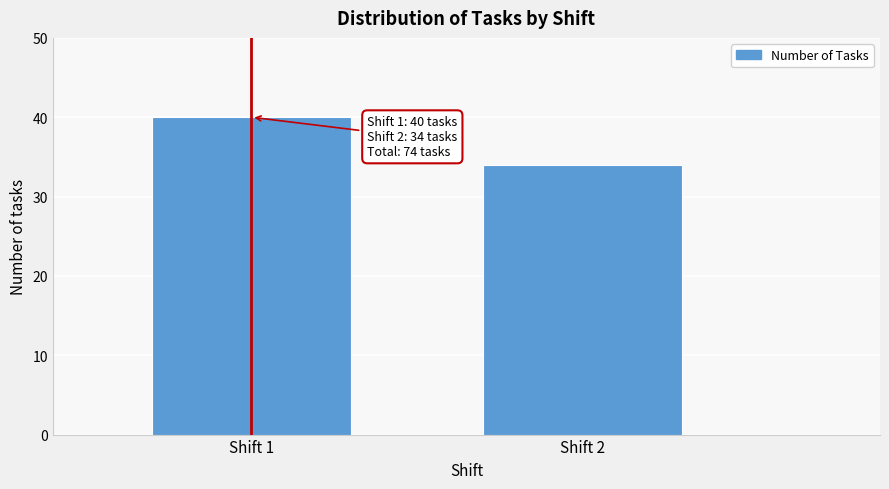

Reading right to left, list all the values displayed in this chart.

34	40